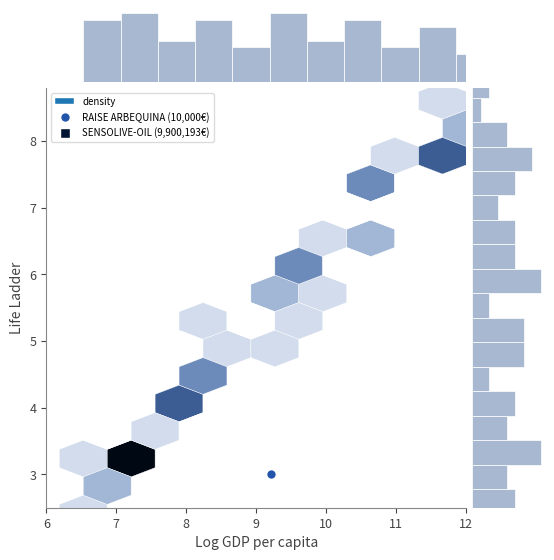

How many values are below 5?

8